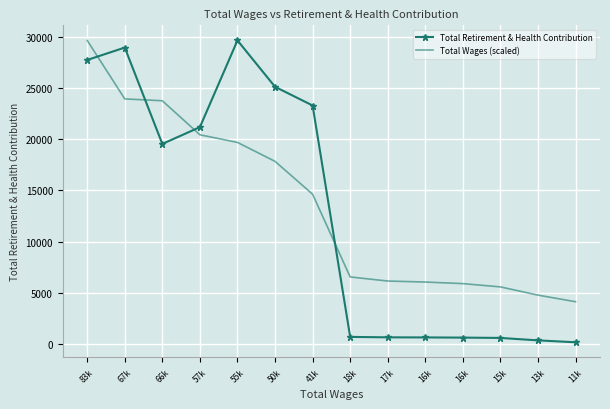

Rank the categories by Total Wages (scaled) value from lowest to highest.

11k, 13k, 15k, 16k, 16k, 17k, 18k, 41k, 50k, 55k, 57k, 66k, 67k, 83k